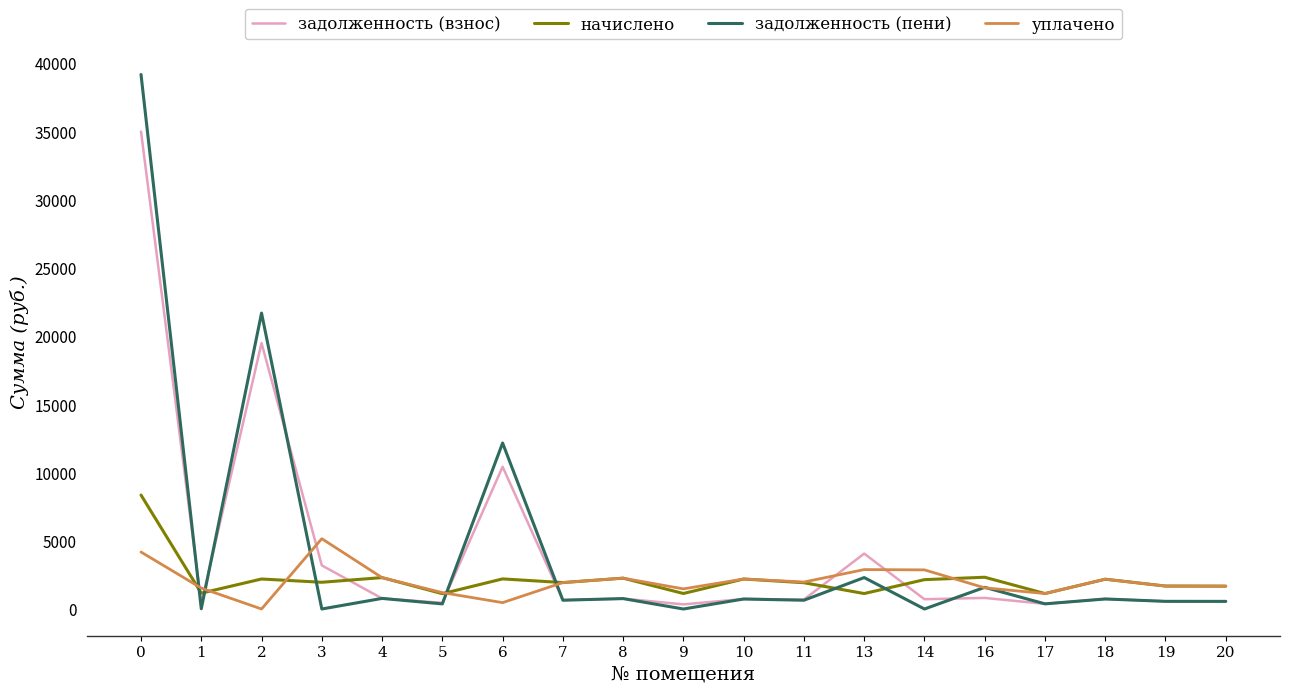

How many intersections are there between начислено and задолженность (пени)?

7